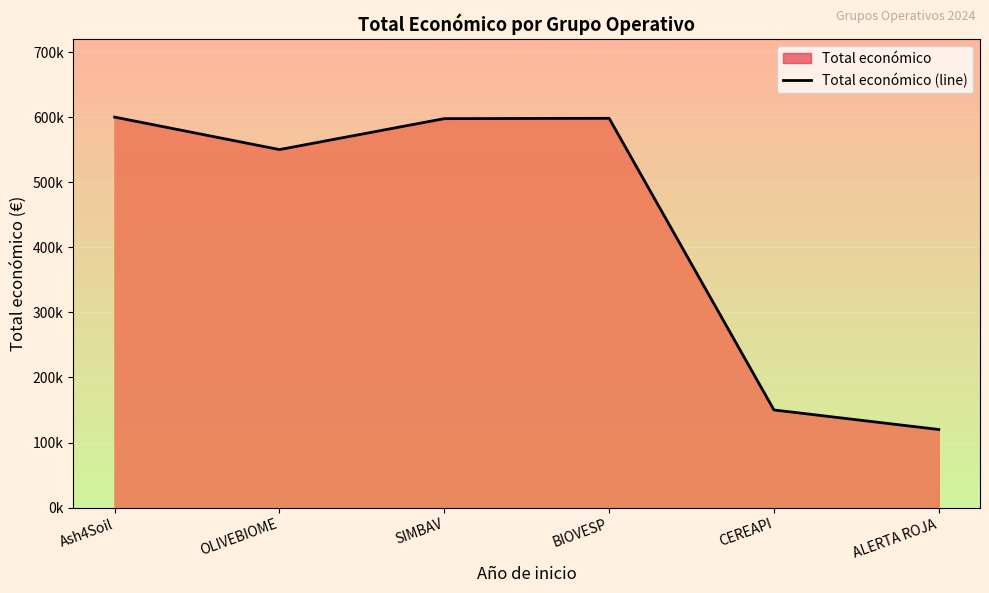

What is the sum of the values at ALERTA ROJA and CEREAPI?

270000